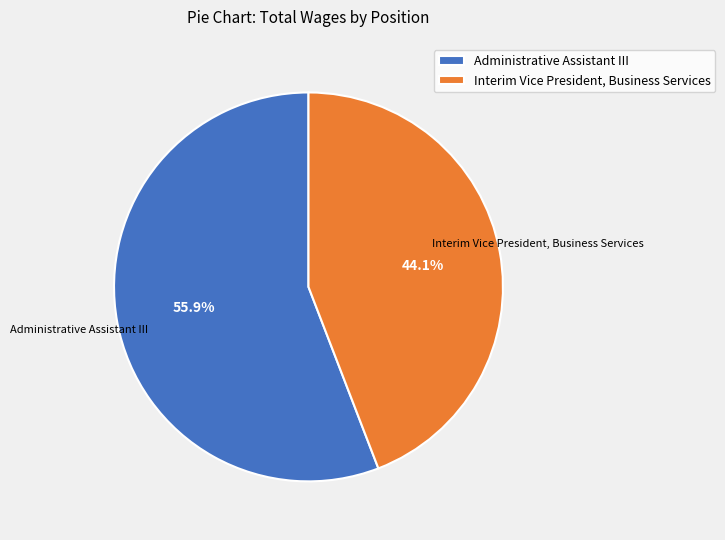

Combined, do Administrative Assistant III and Interim Vice President, Business Services account for over 50%?

Yes